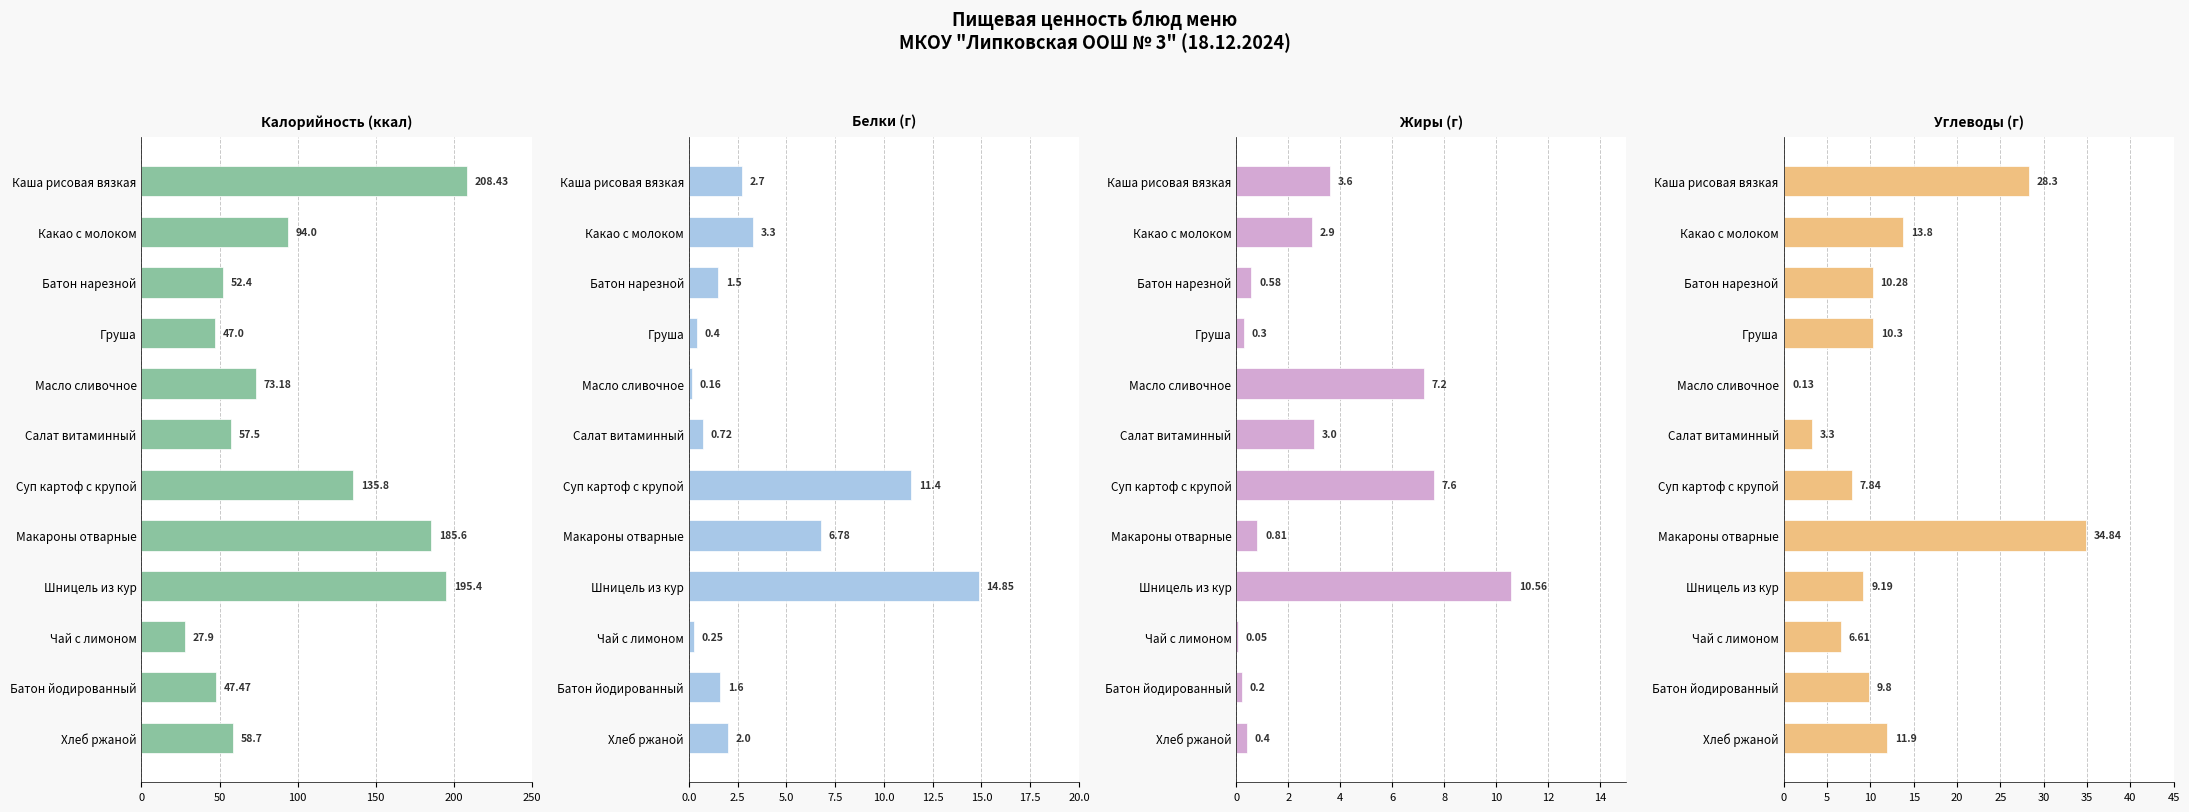

Rank the series by their maximum value, from lowest to highest.

Жиры, Белки, Углеводы, Калорийность